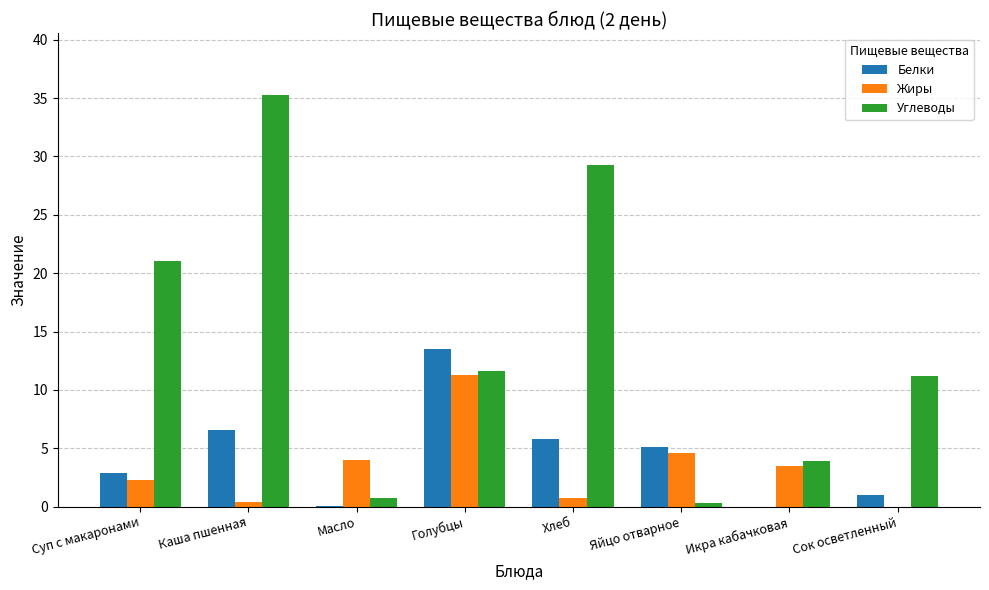

What is the sum of all Белки values?

34.9